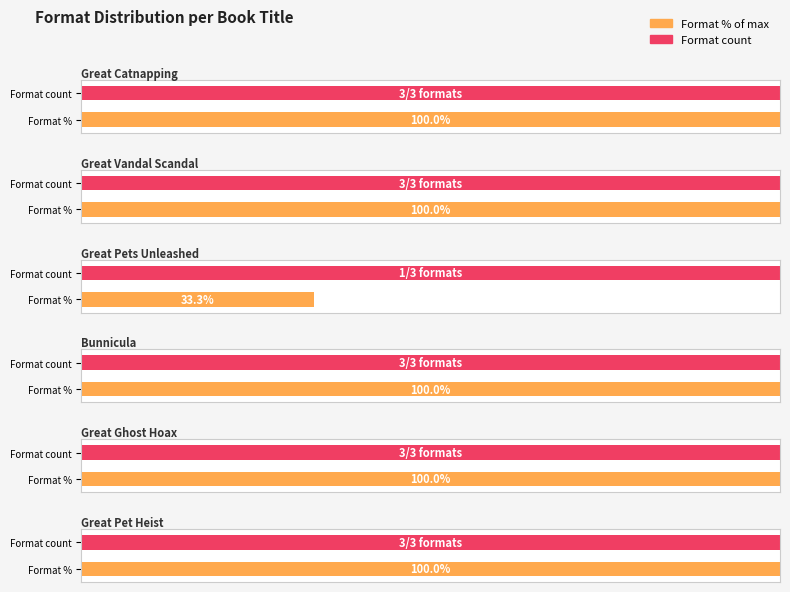

The eBook series shows 323564434 at Great Catnapping. True or false?

False